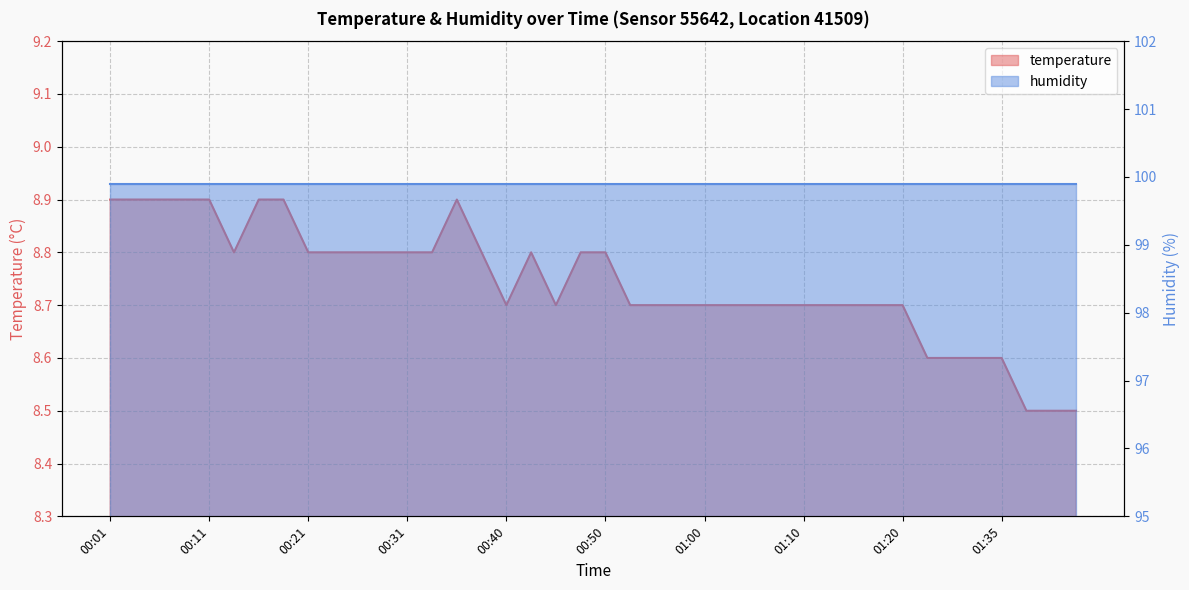

What is the value of the 19th point from the left?

8.7